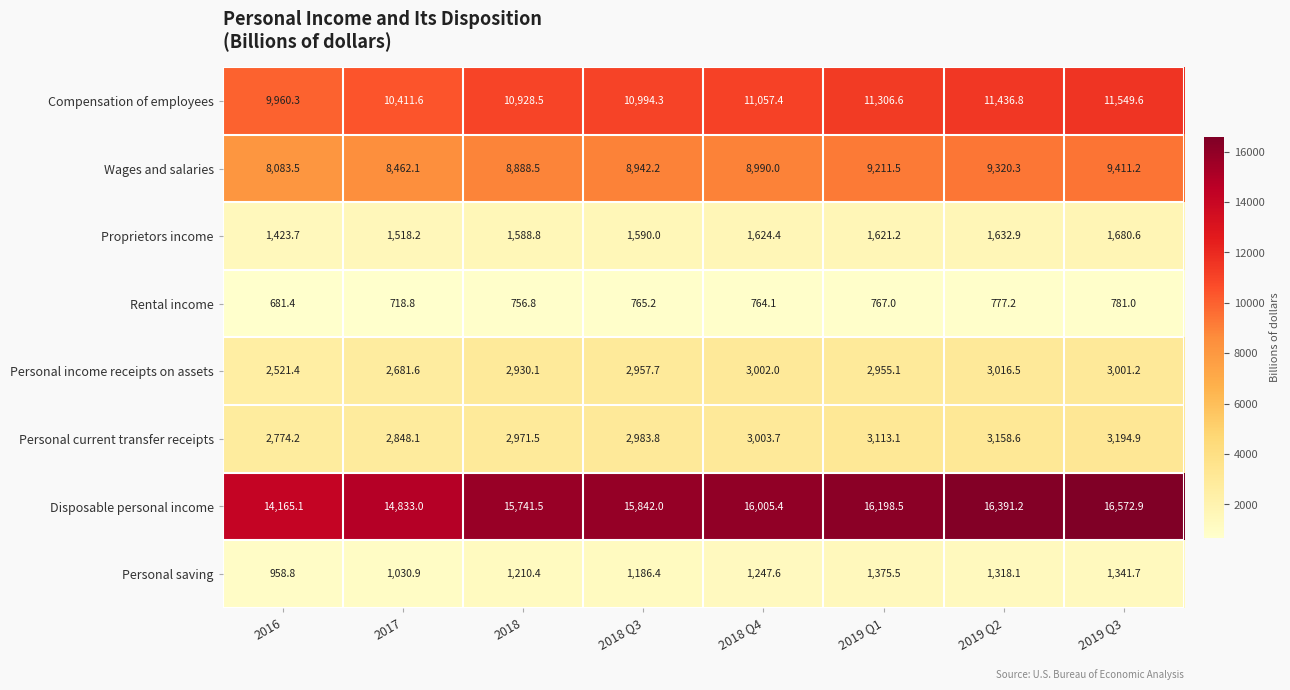

Count the number of data series in this chart.

8